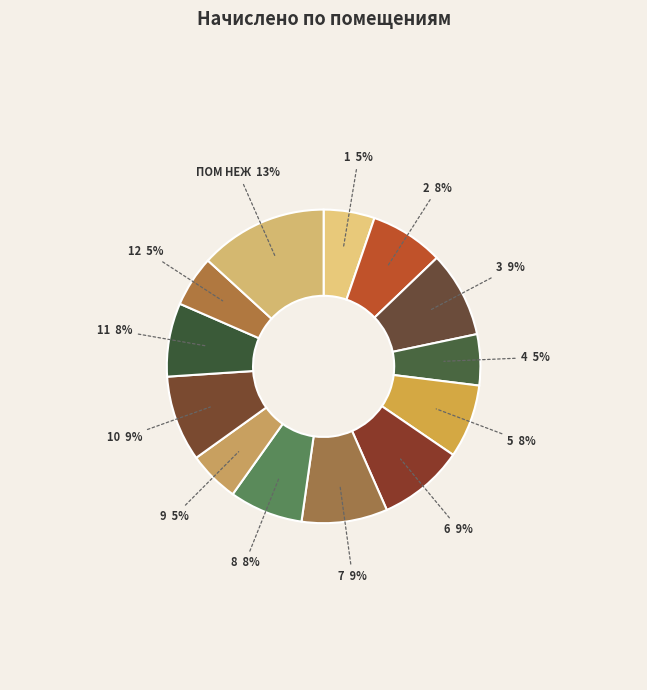

Rank the categories by value from highest to lowest.

пом неж, 3, 6, 7, 10, 2, 5, 8, 11, 1, 4, 9, 12